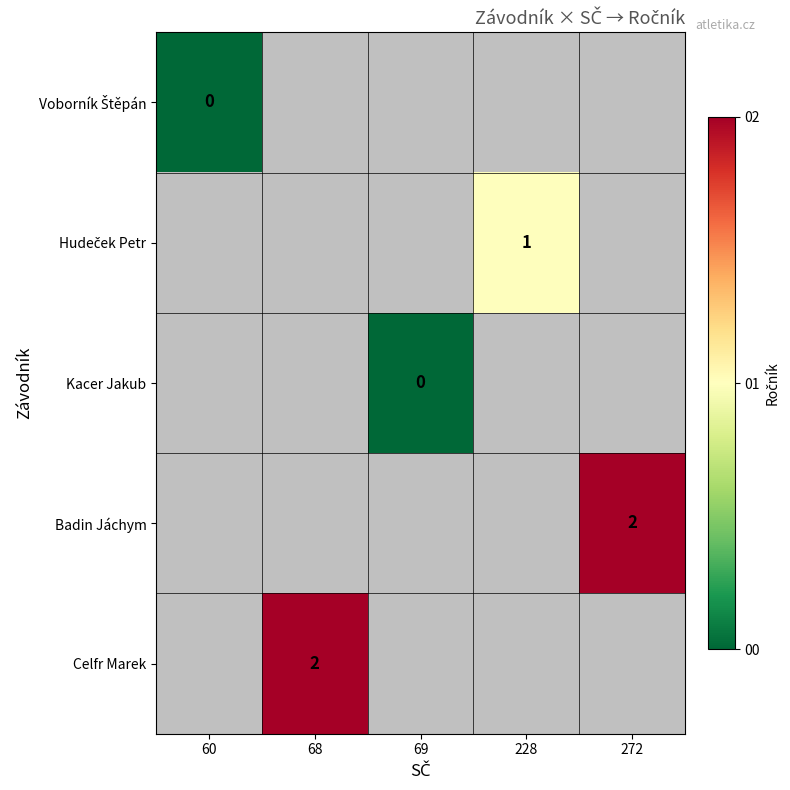

True or false: Badin Jáchym has a value of 1 at 272.

False